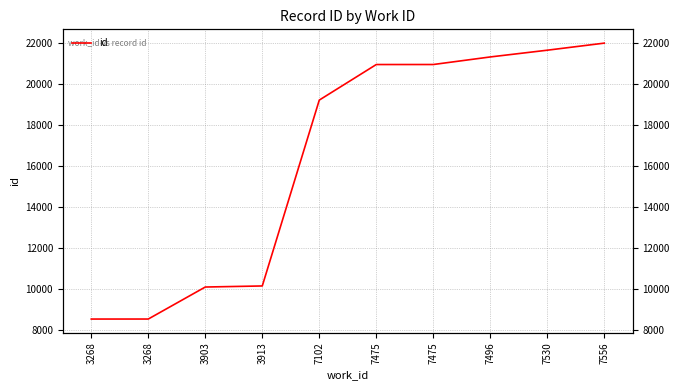

How many data points are less than 20941?

5